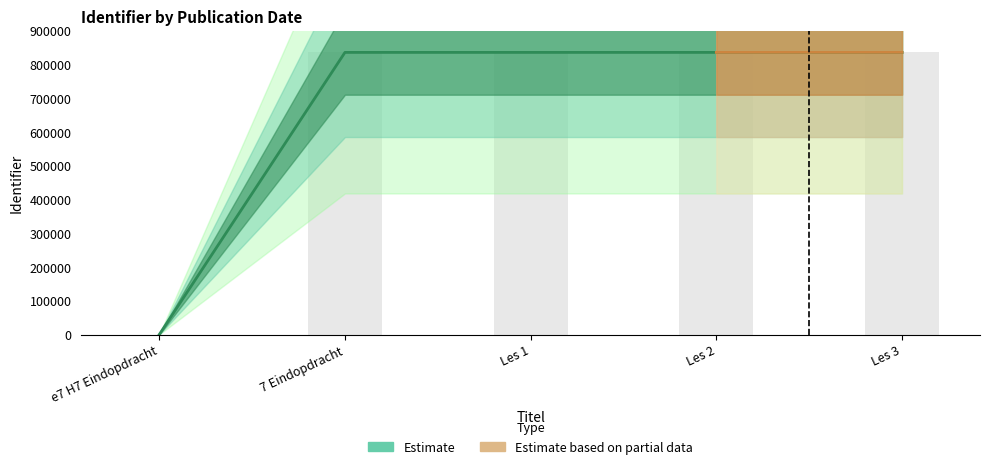

Are the bars horizontal?

No